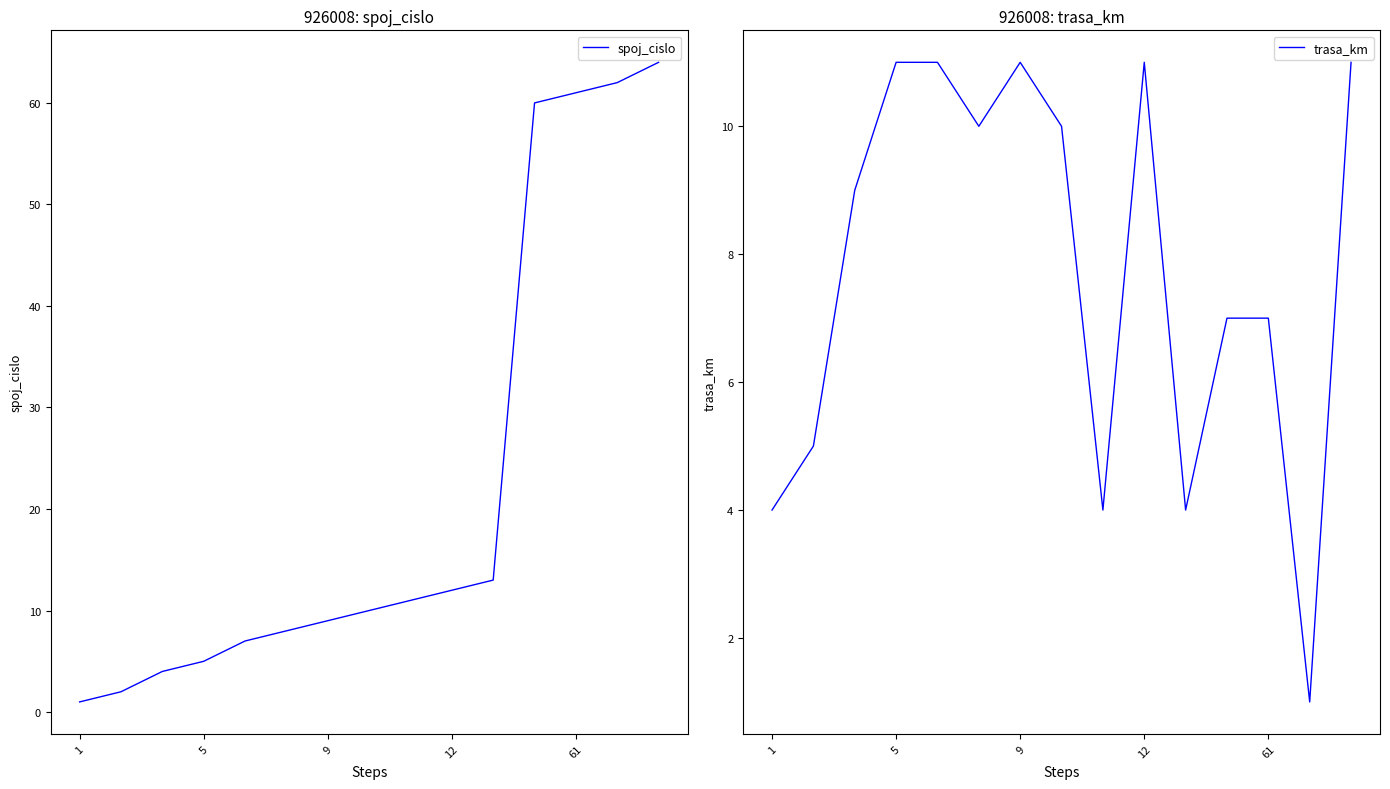

Does the chart display data point markers on the line(s)?

No